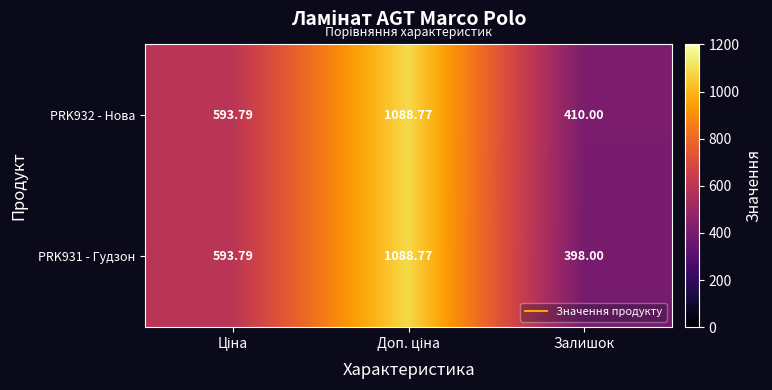

At which label does PRK932 - Нова reach its minimum?

Залишок